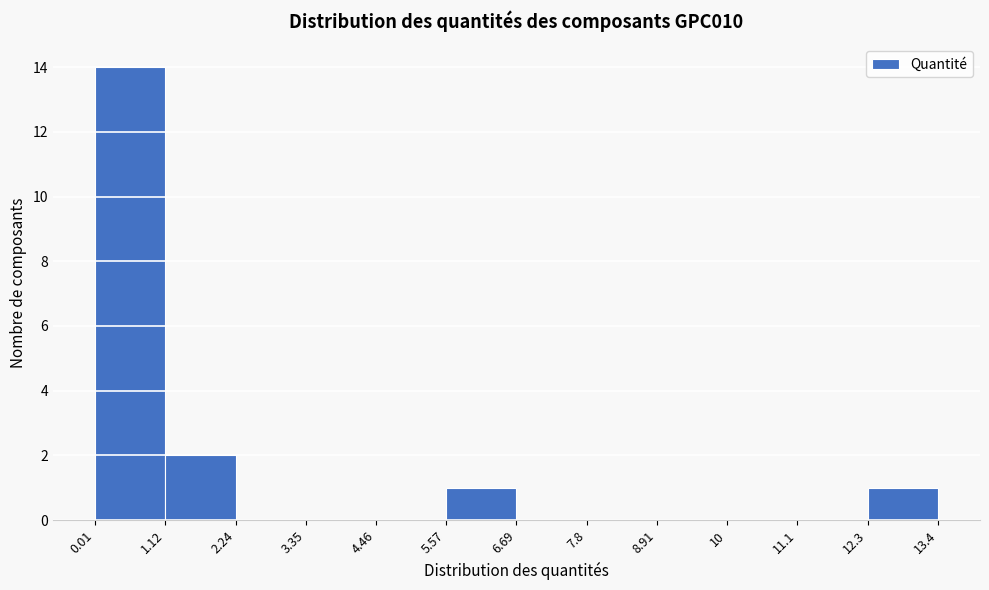

How tall is the bar that spans 5.57 to 6.69 on the x-axis? The values are not printed on the chart, so give them approximately, as read against the axis.

1